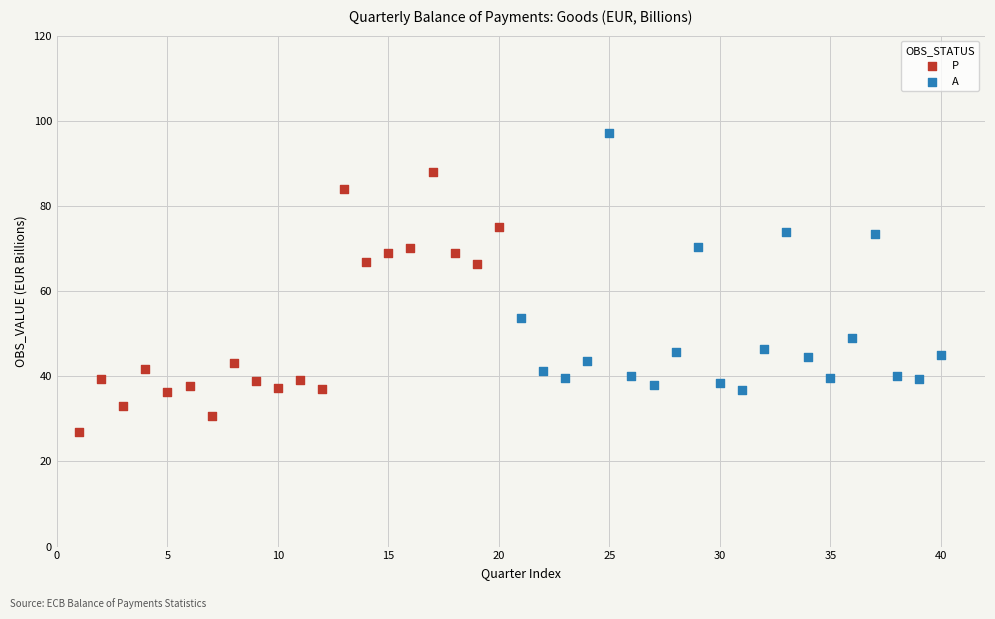

Which series reaches the maximum Y coordinate?

A